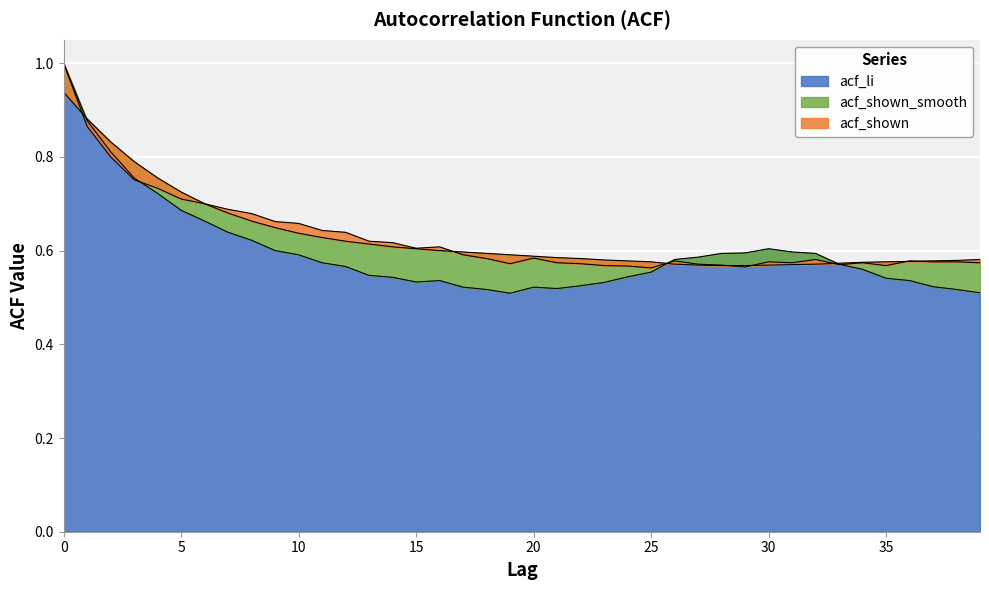

Which category has the lowest value across all series?

19